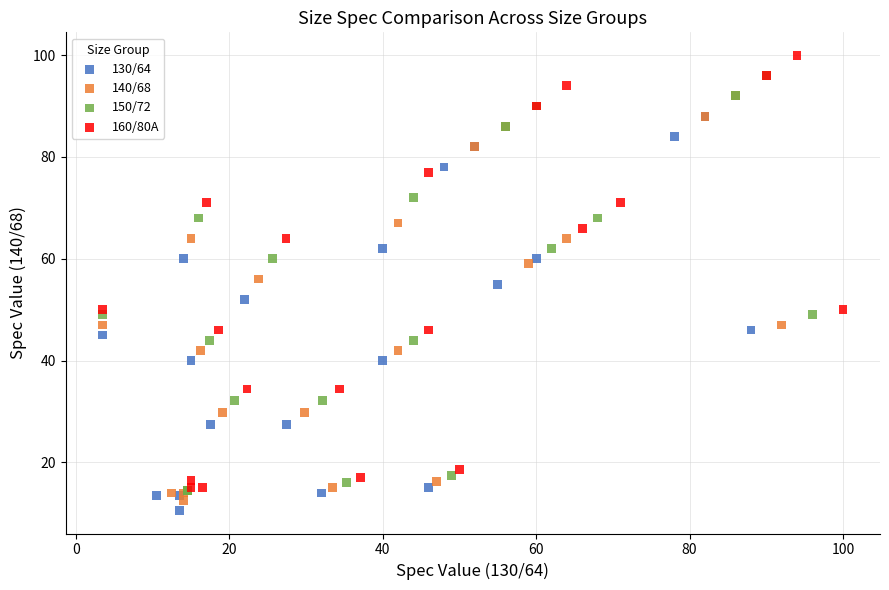

Which series contains the highest Y value?

160/80A